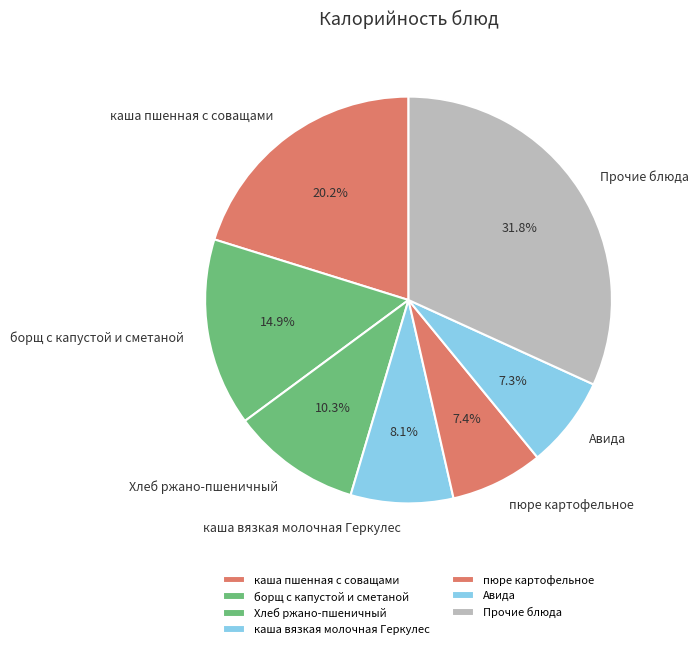

Is каша вязкая молочная Геркулес the majority of the pie?

No